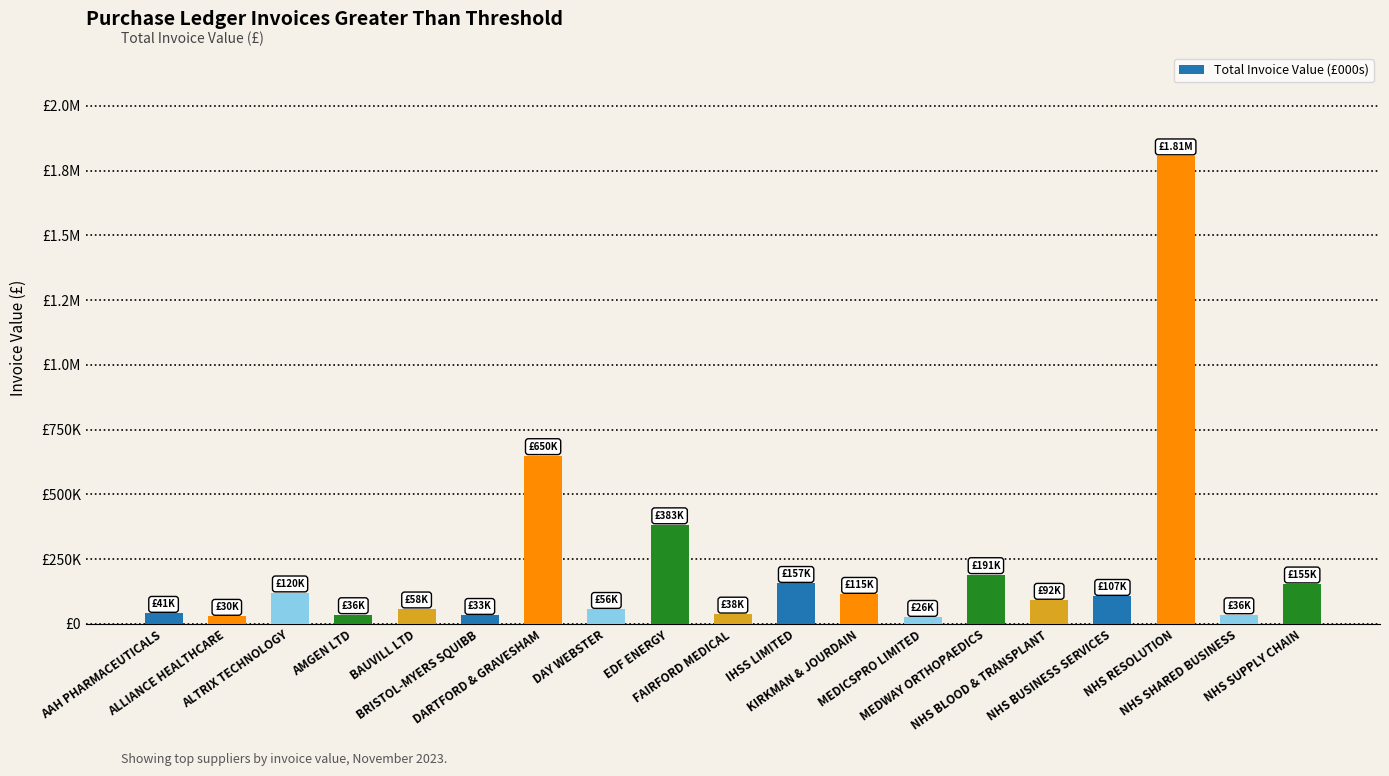

Are the bars horizontal?

No